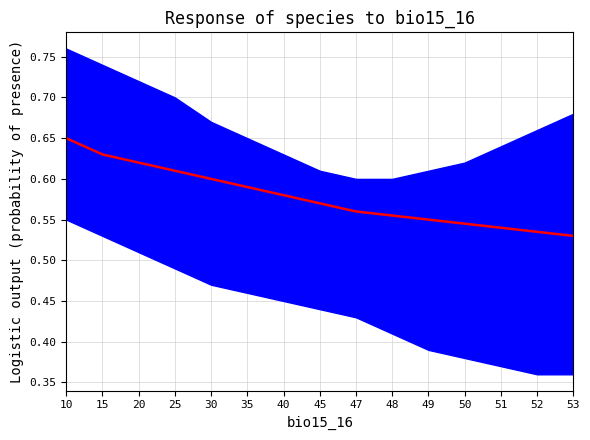

Read the value at 25.

0.6